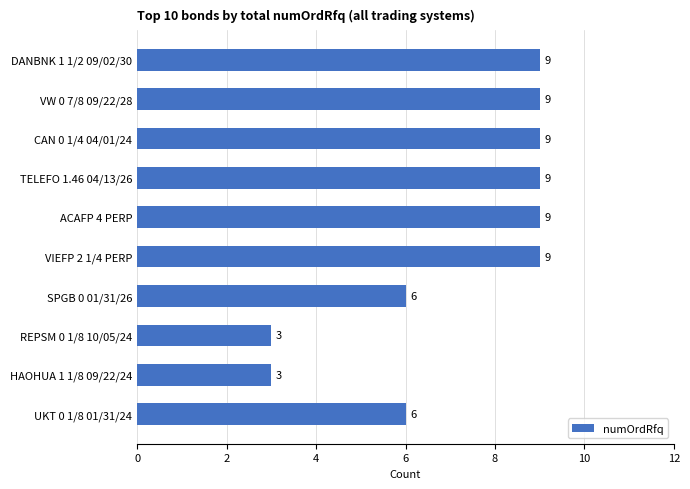

Reading top to bottom, transcribe all the data shown in this chart.

9	9	9	9	9	9	6	3	3	6